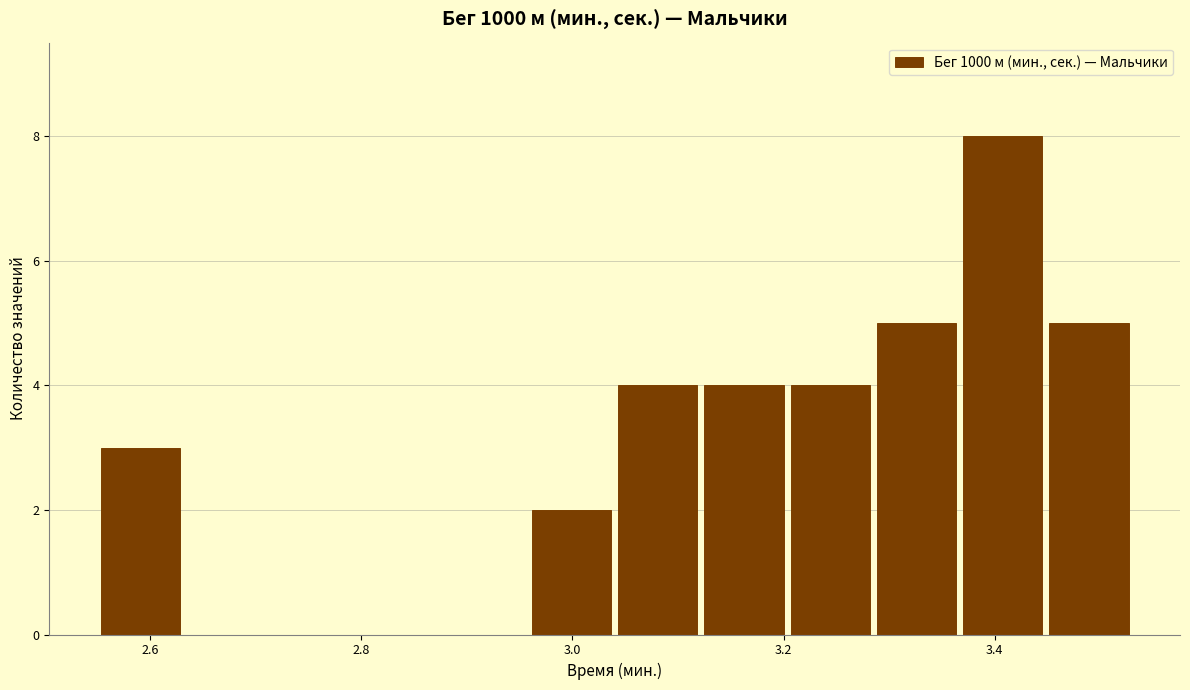

Reading left to right, transcribe this chart: for each bar, give the range it covers on the x-axis and its height. Neither the bar edges nor the heights are printed on the chart, so give them approximately, as read against the axes.

2.56 to 2.64: 3
2.64 to 2.72: 0
2.72 to 2.80: 0
2.80 to 2.88: 0
2.88 to 2.96: 0
2.96 to 3.04: 2
3.04 to 3.12: 4
3.12 to 3.20: 4
3.20 to 3.28: 4
3.28 to 3.36: 5
3.36 to 3.44: 8
3.44 to 3.54: 5